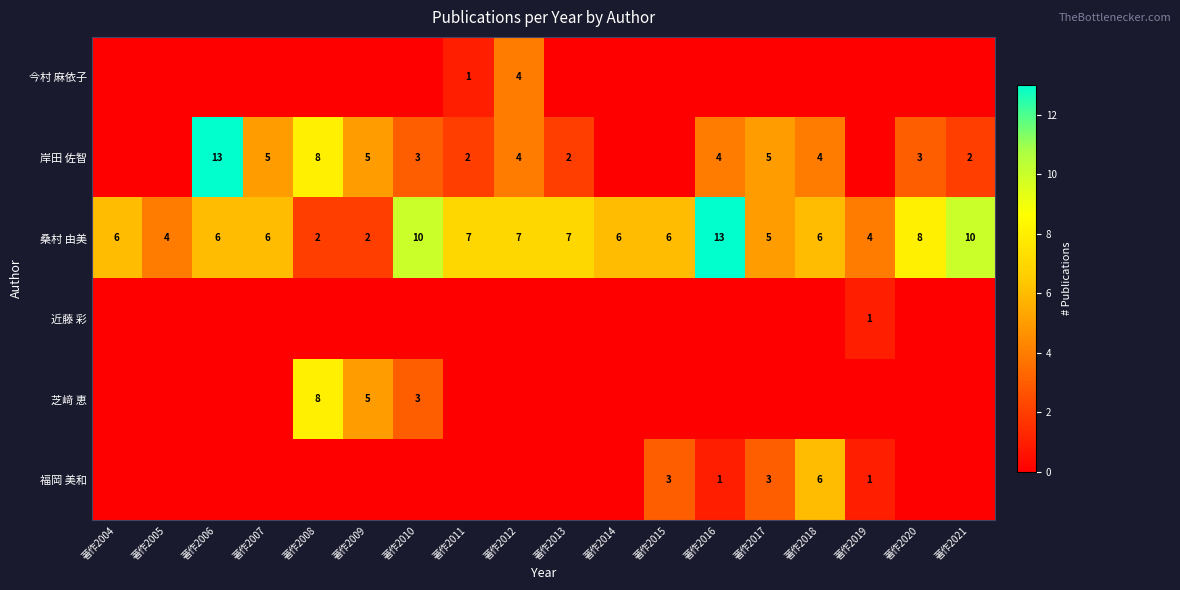

Which has a higher value, 著作2018 or 著作2012?

著作2012